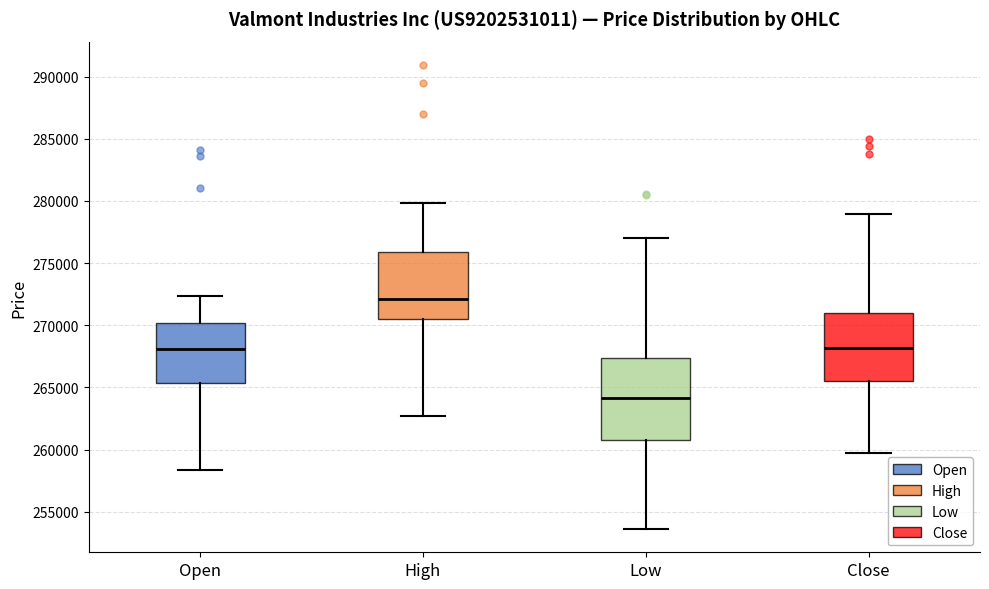

Reading left to right, transcribe this box plot: for each box, give where its median line is, the range the box spans, and where its two whiskers end, as read against the y-axis. The values are not printed on the chart, so give them approximately, as read against the axis.

Open: median 268000, box 265500 to 270000, whiskers 258500 to 272500
High: median 272000, box 270500 to 276000, whiskers 262500 to 280000
Low: median 264000, box 260500 to 267500, whiskers 253500 to 277000
Close: median 268000, box 265500 to 271000, whiskers 259500 to 279000